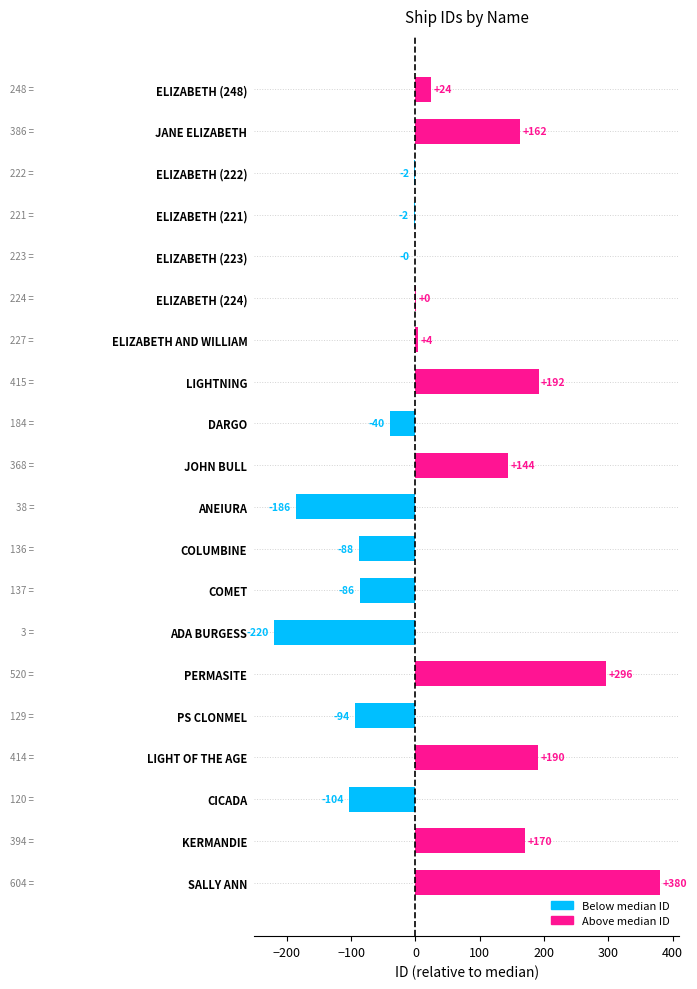

The value at LIGHT OF THE AGE is 190.5. True or false?

True